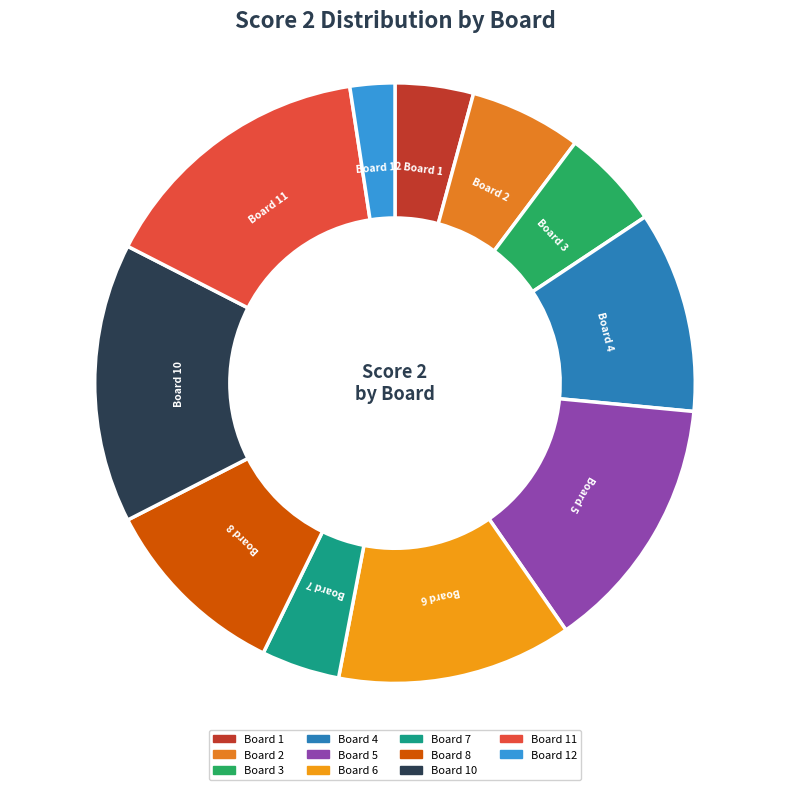

Is it true that Board 8 is 10% of the pie?

True